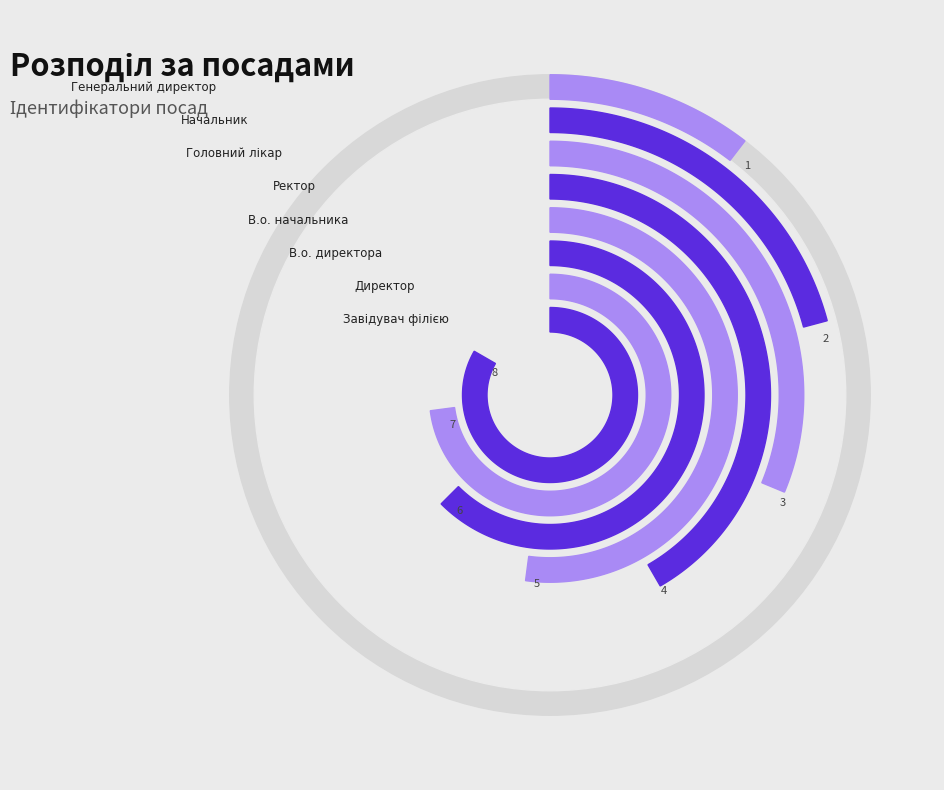

How many slices are in this pie chart?

8